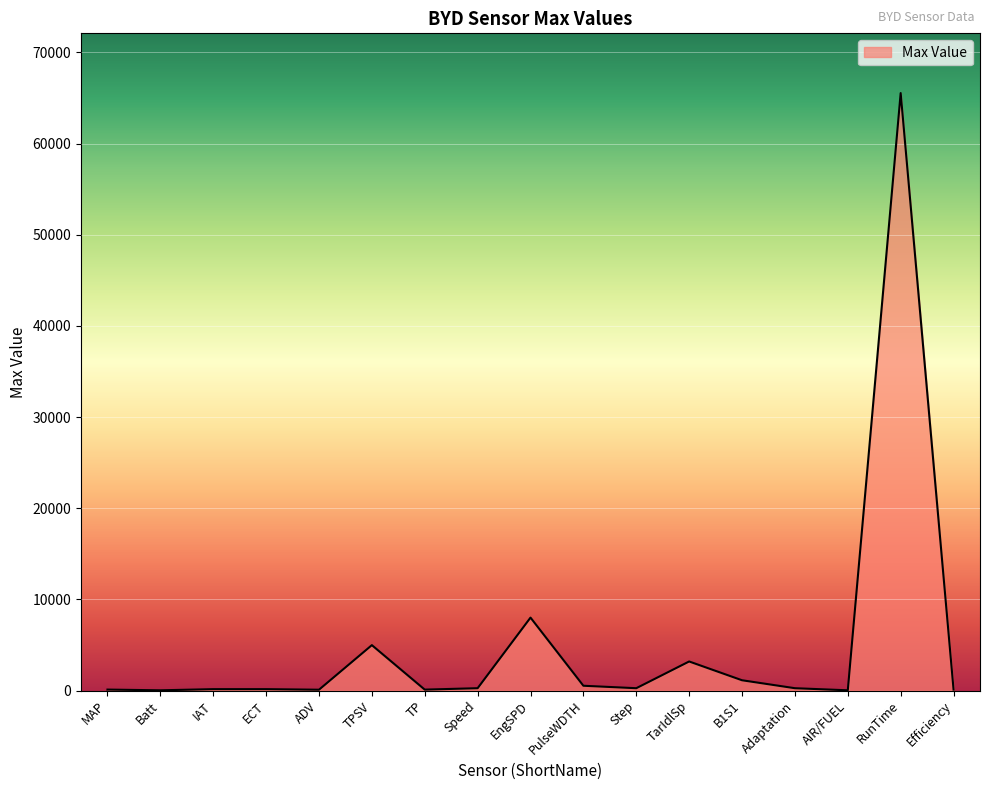

Is it true that the value at RunTime is 22234.8?

False